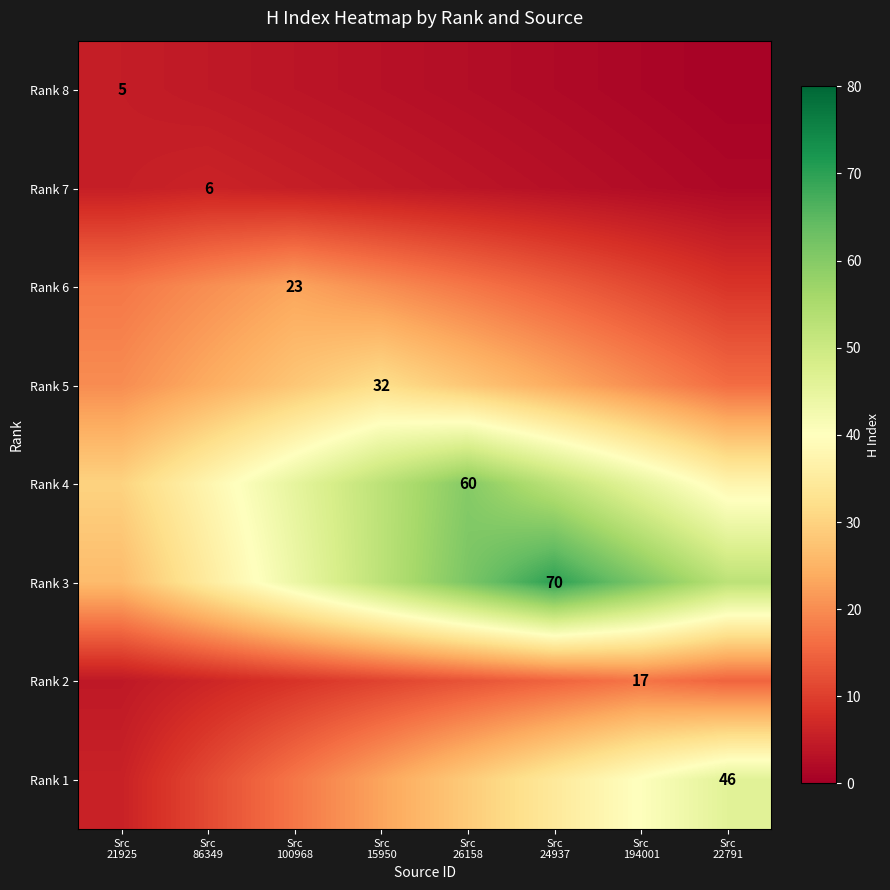

Where does the Rank 6 series first go above 17?

Src 21925